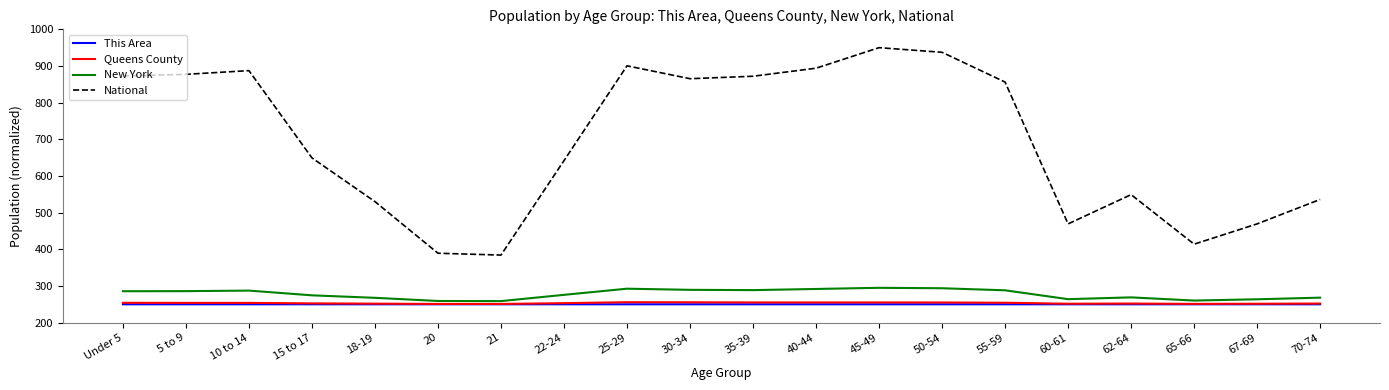

What is the sum of all New York values?

5558.6